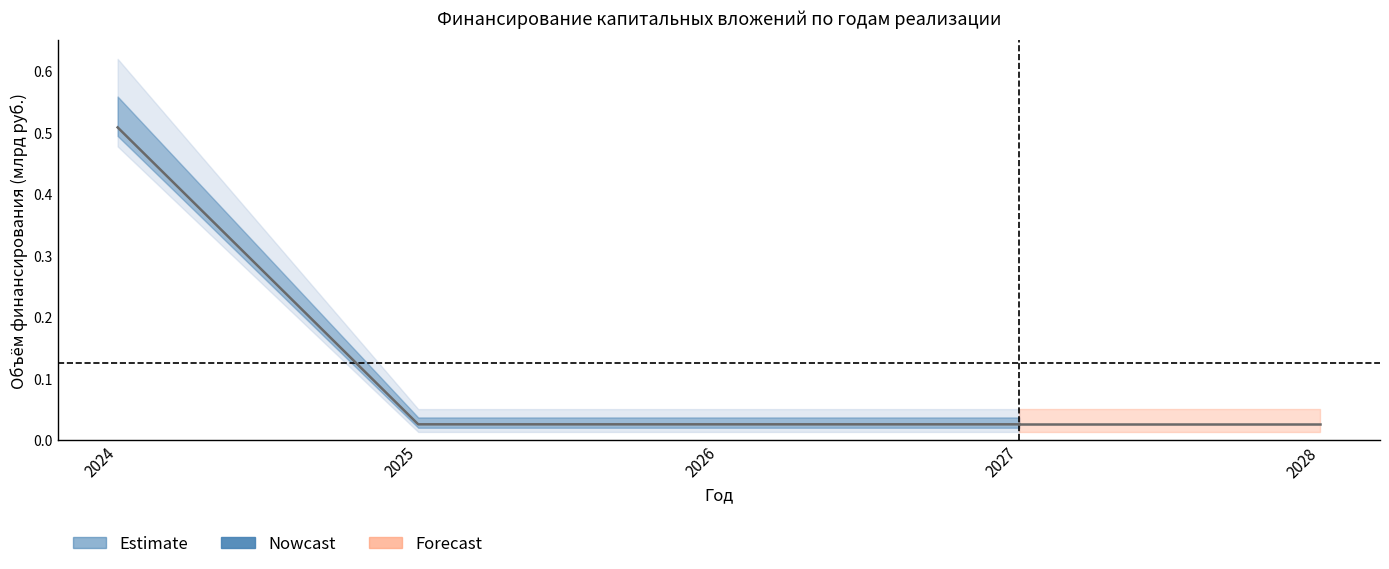

What is the difference between the maximum and minimum values in the Освоение (оборудование) series?

0.5